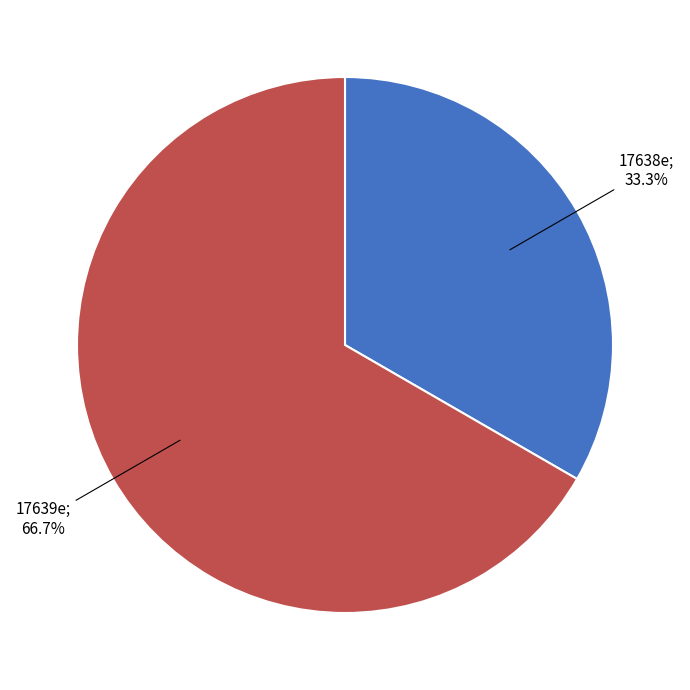

Is there any slice that represents more than half of the pie?

Yes